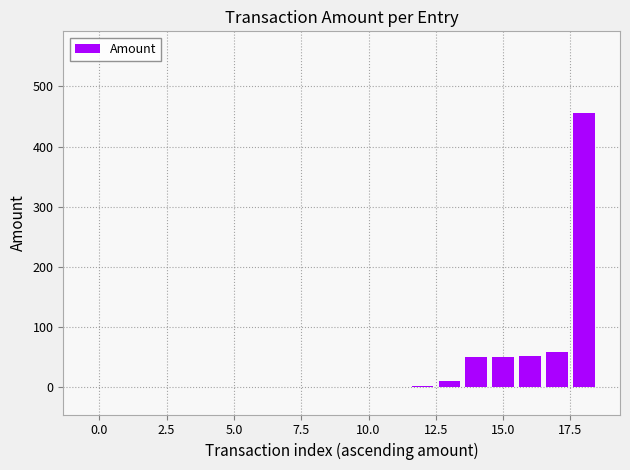

What is the greatest value displayed?

455.0